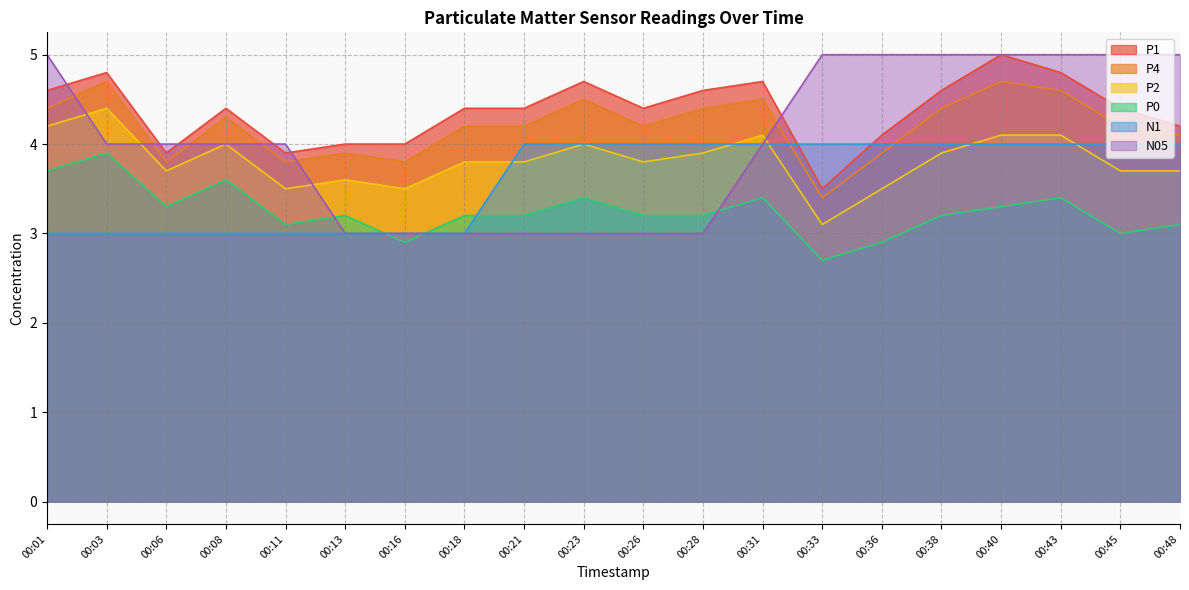

The P0 series shows 3.4 at 00:43. True or false?

True